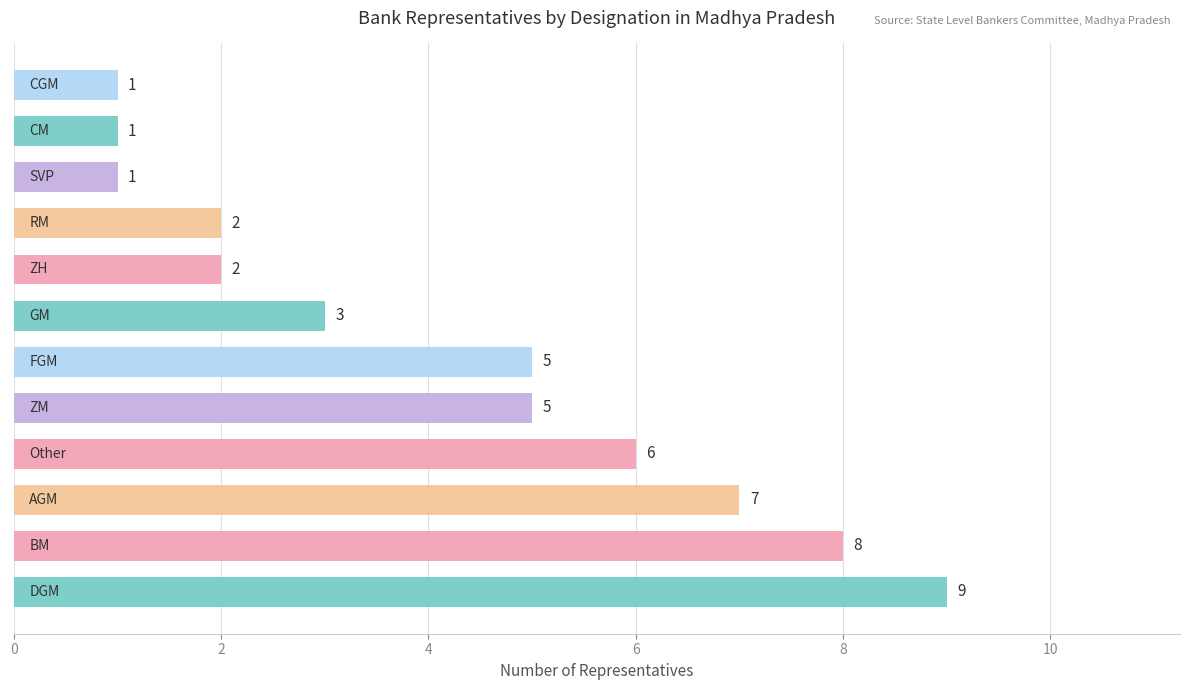

Are the bars grouped side by side (vs. stacked)?

No